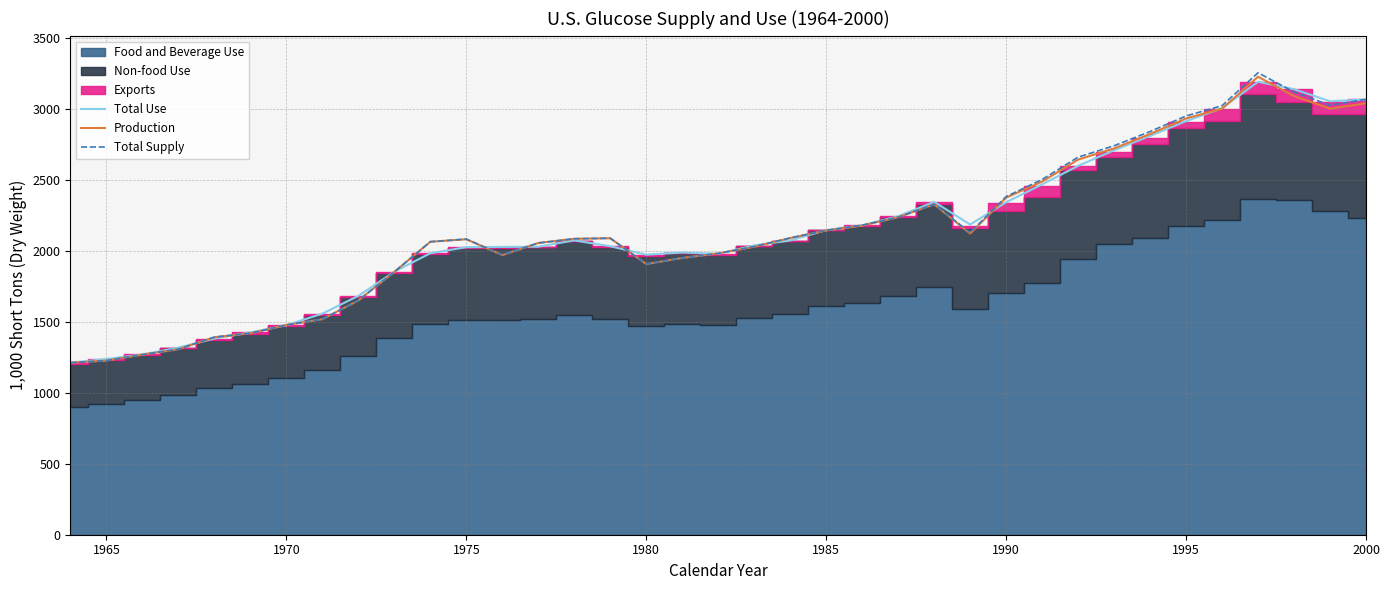

How many values in the Total Use series exceed 2037?

19